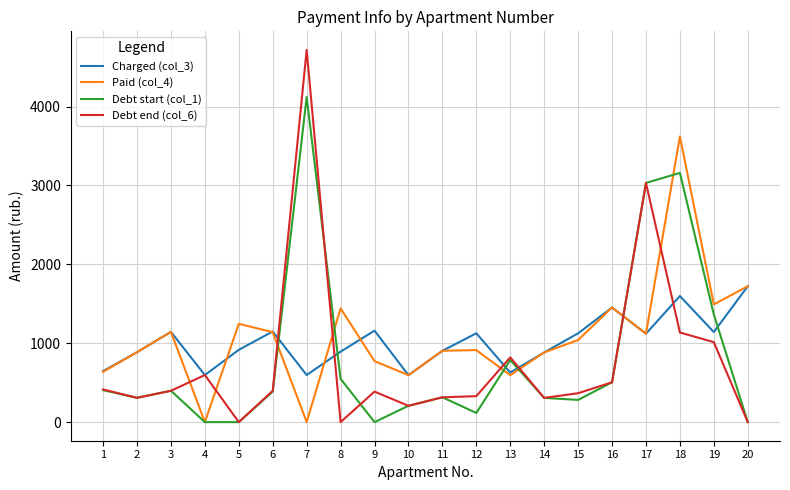

What is the difference between the Debt start (col_1) values at 8 and 6?

160.2